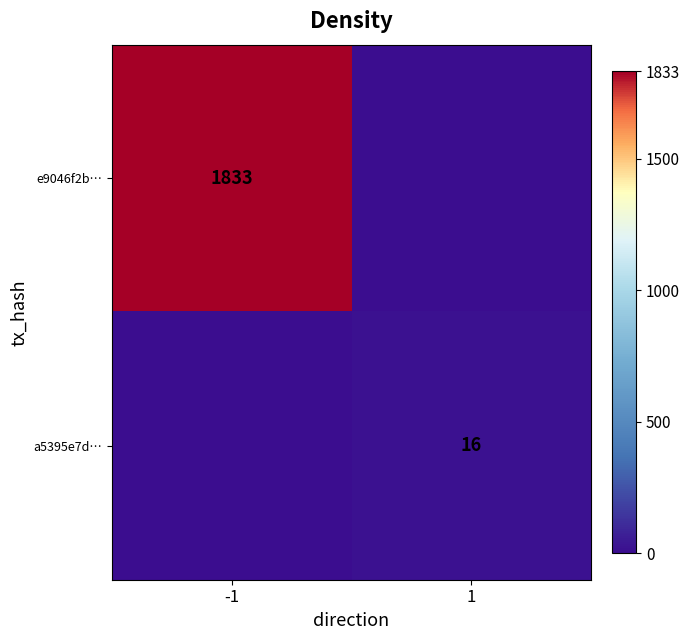

Is the value of a5395e7d… at 1 greater than the value of e9046f2b… at -1?

No